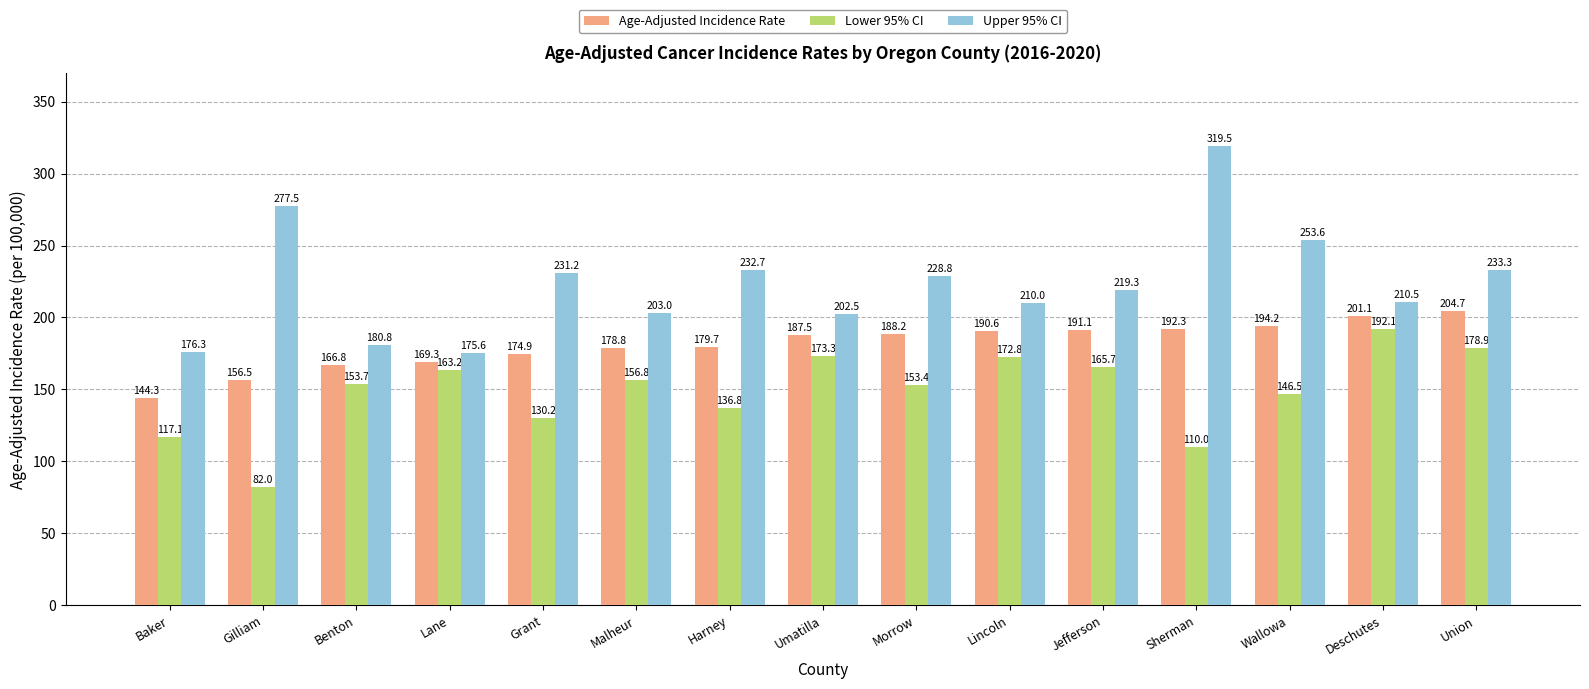

At how many categories does at least one series exceed 165?

15